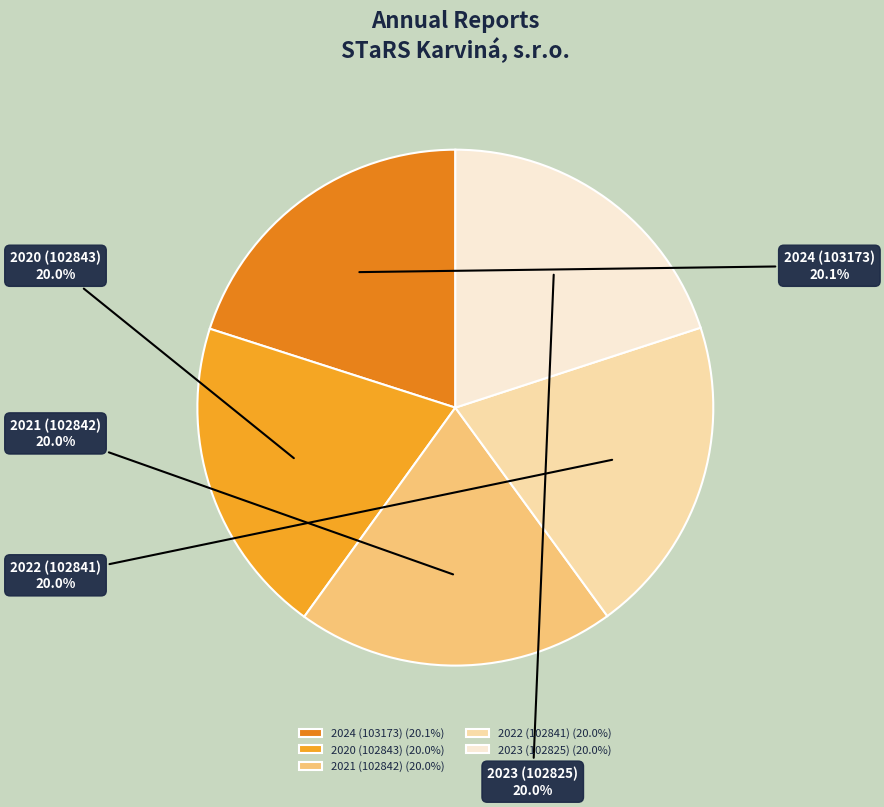

Count the number of slices in the pie.

5